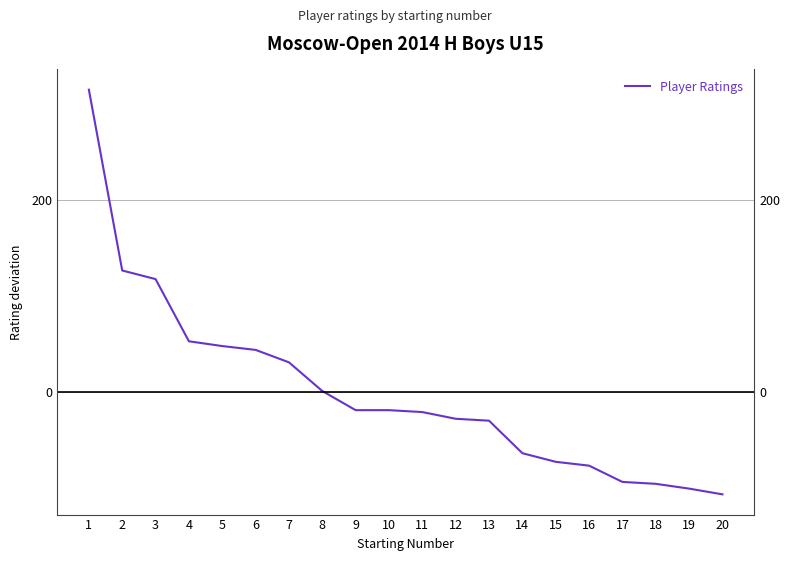

The chart shows a value of -6.8 at 13. True or false?

False